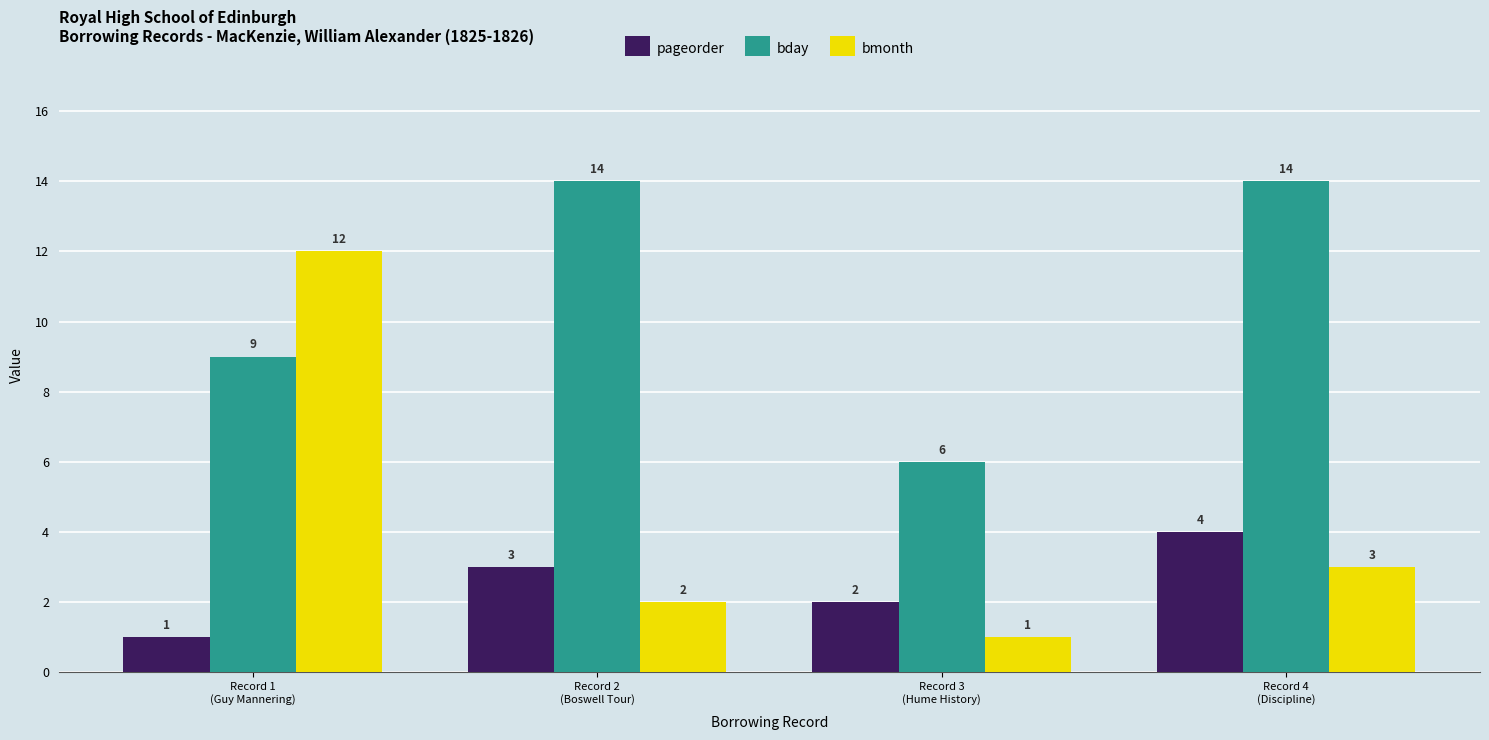

Where does the bmonth series first go above 3?

Record 1
(Guy Mannering)